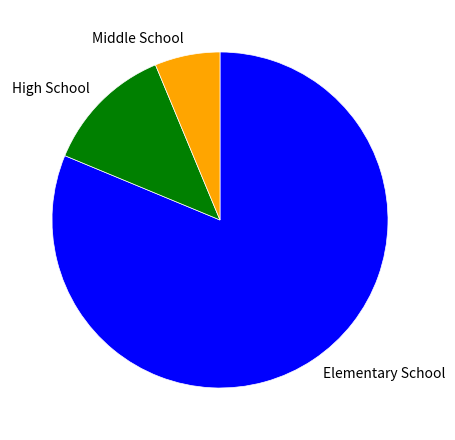

How many slices are in this pie chart?

3